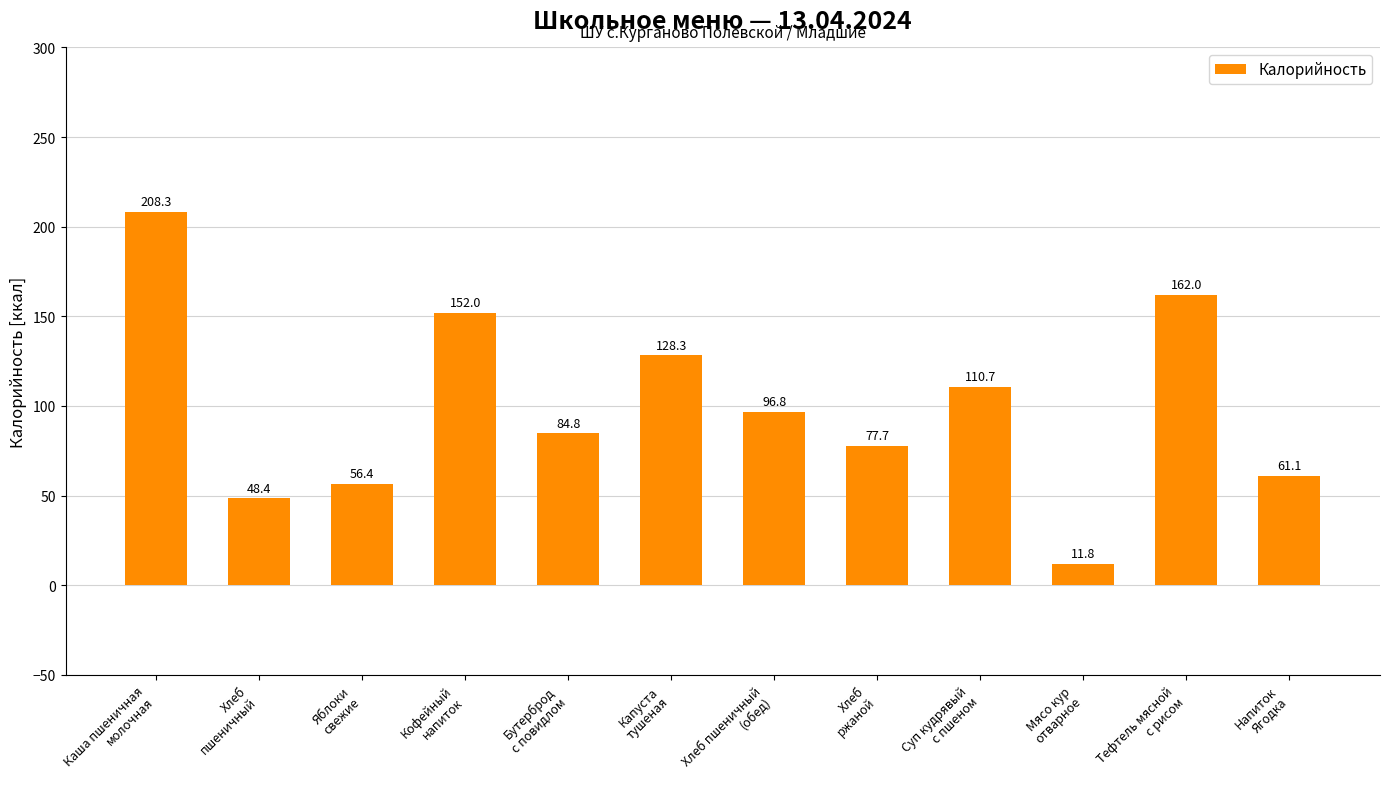

What is the minimum value shown in the chart?

11.8